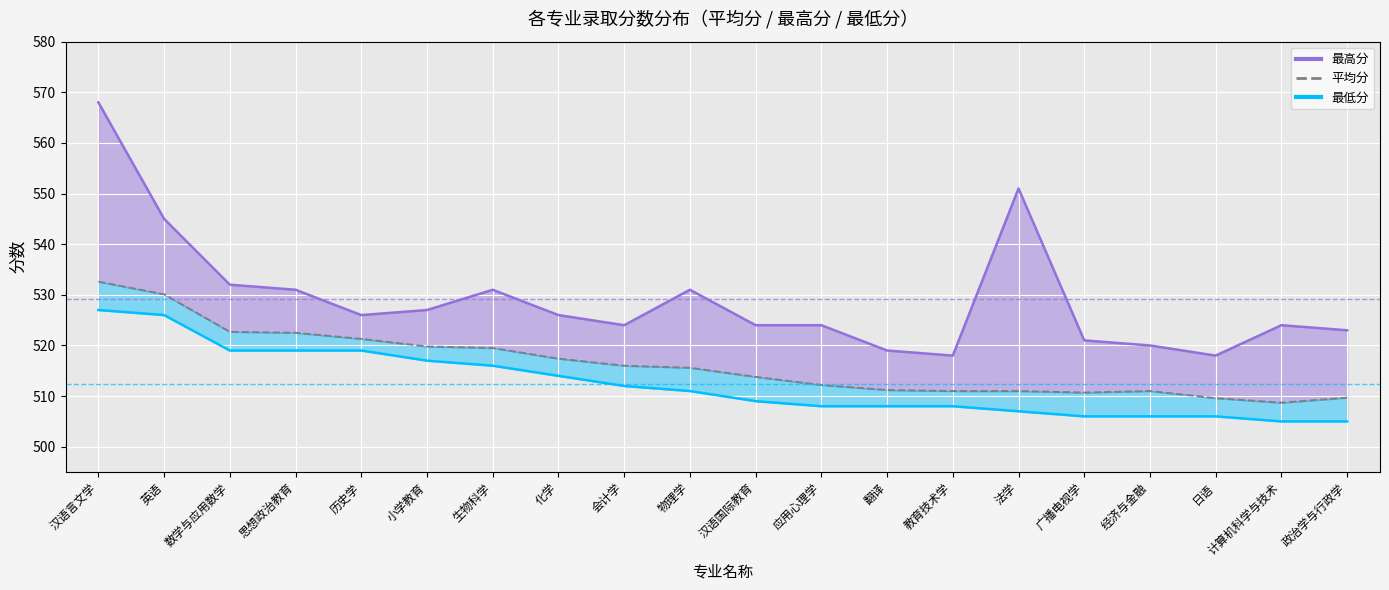

What is the label of the 5th point from the right?

广播电视学